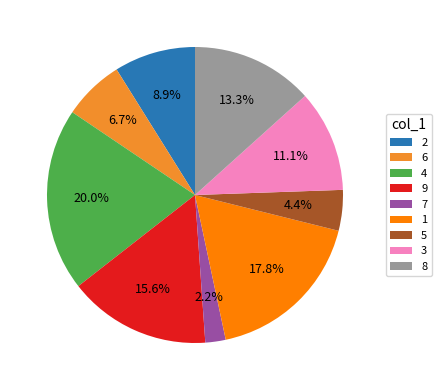

What is the total percentage of 6 and 8?

20.0%